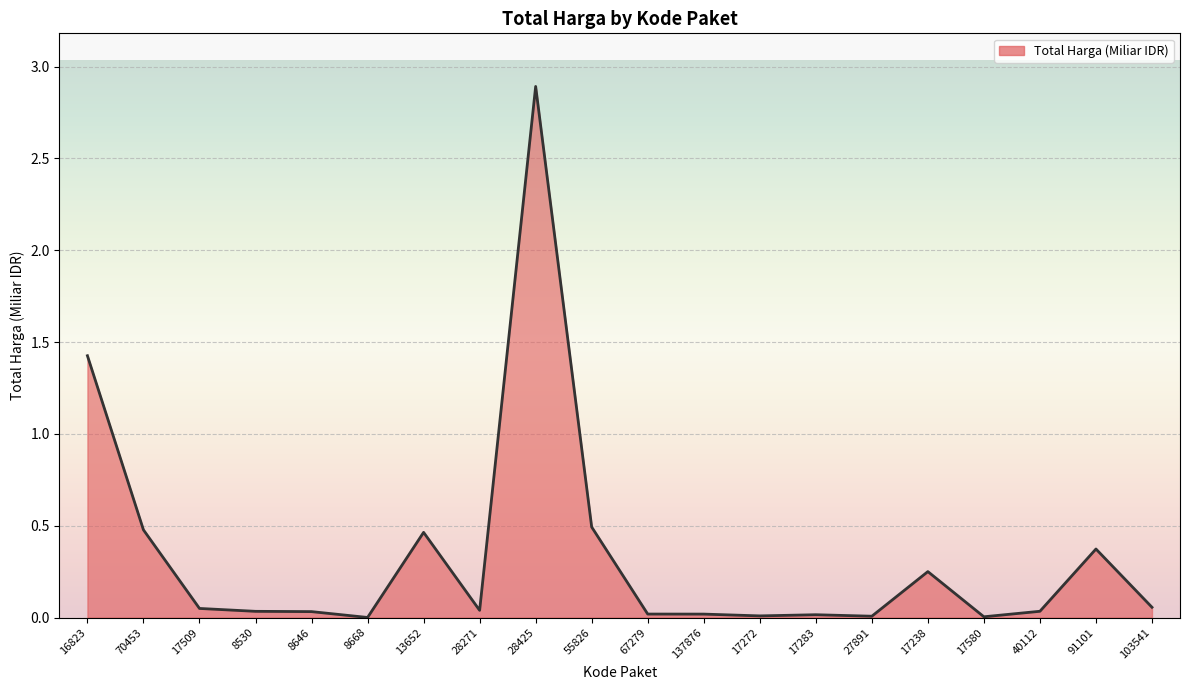

List the labels in order of value, smallest first.

8668, 17580, 27891, 17272, 17283, 137876, 67279, 8646, 8530, 40112, 28271, 17509, 103541, 17238, 91101, 13652, 70453, 55826, 16823, 28425